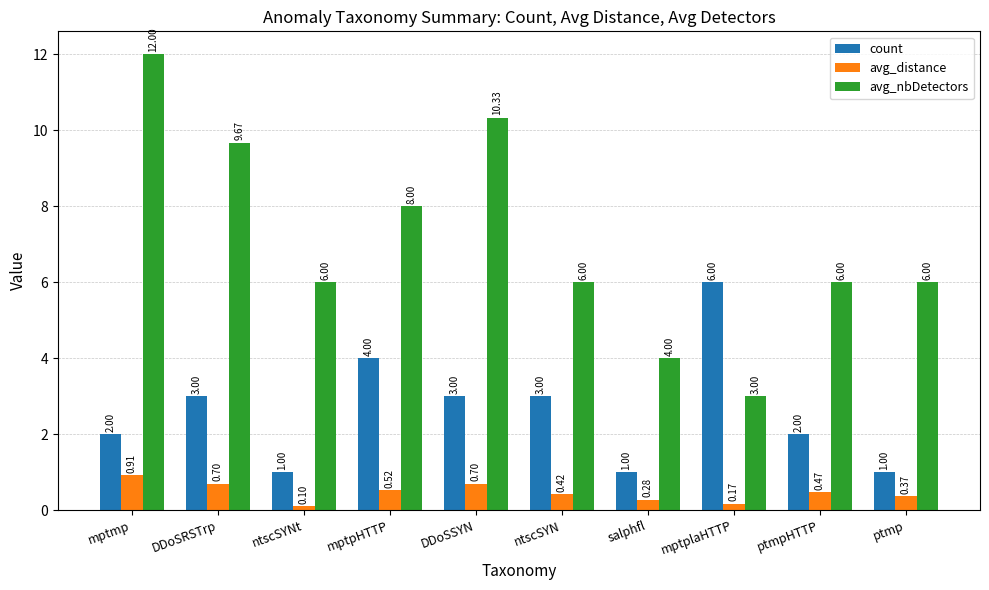

List the series in order of their overall mean, highest first.

avg_nbDetectors, count, avg_distance